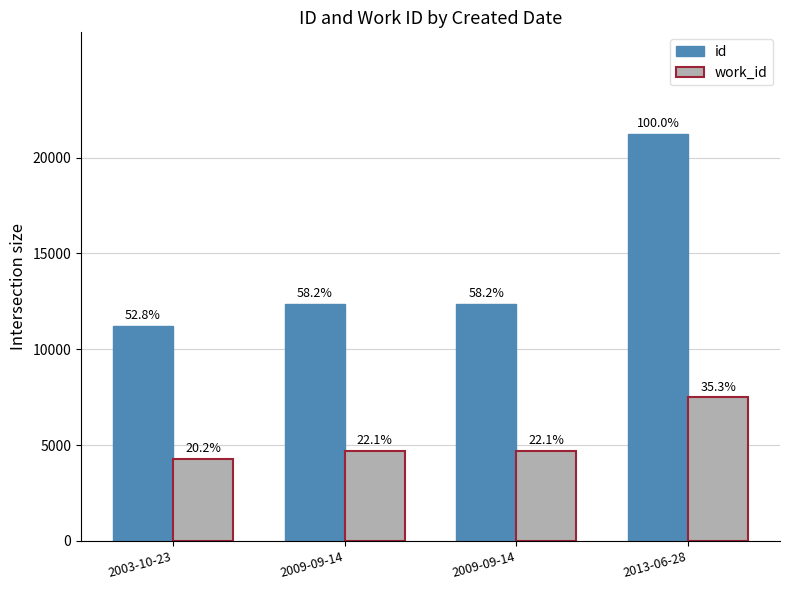

Is the value of work_id at 2009-09-14 greater than the value of id at 2009-09-14?

No